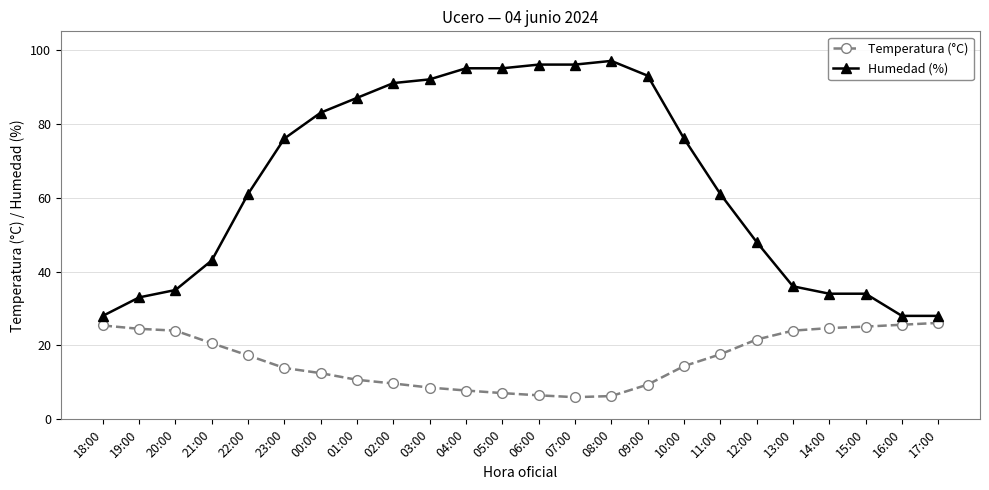

Rank the series by their maximum value, from highest to lowest.

Humedad (%), Temperatura (°C)